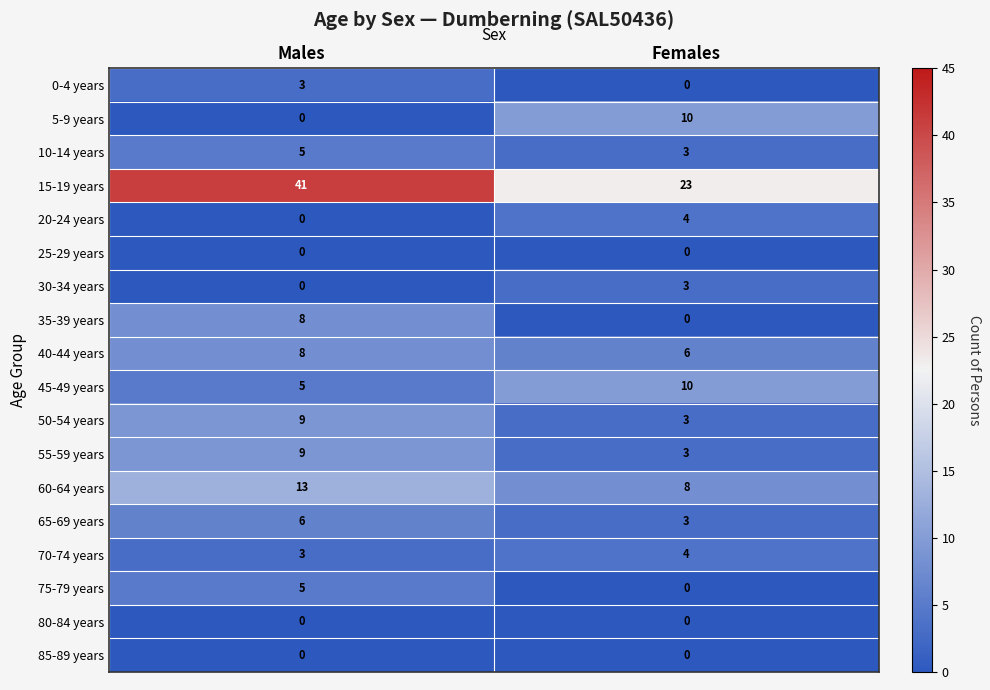

What is the sum of the 10-14 years values at Females and Males?

8